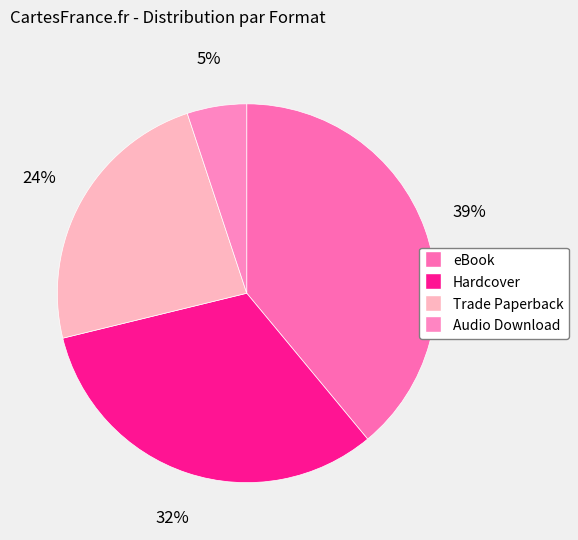

What portion of the pie excludes Audio Download?

94.9%